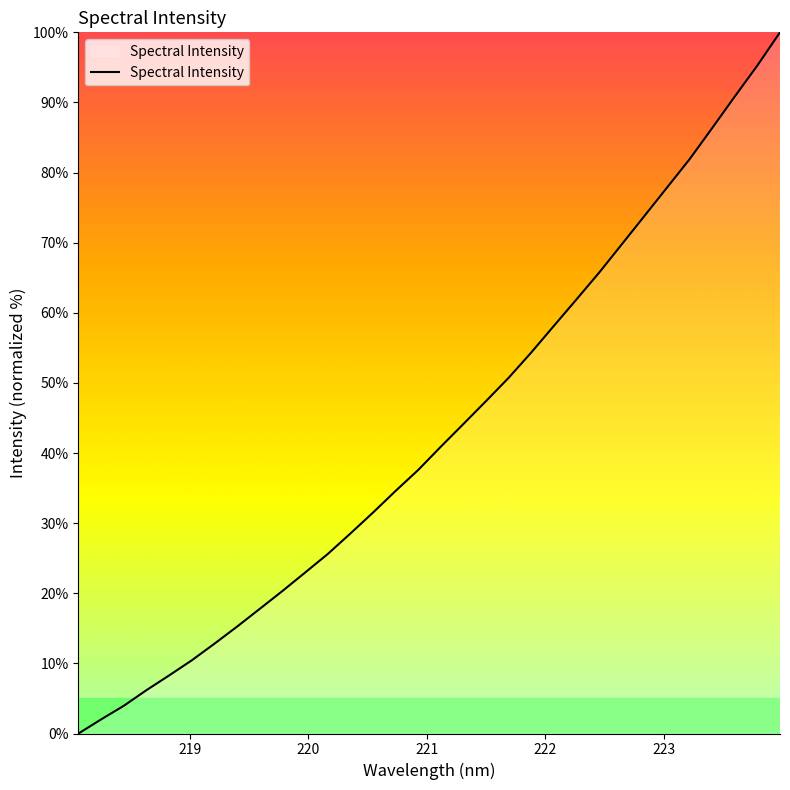

What is the difference between the maximum and minimum values?

100.0